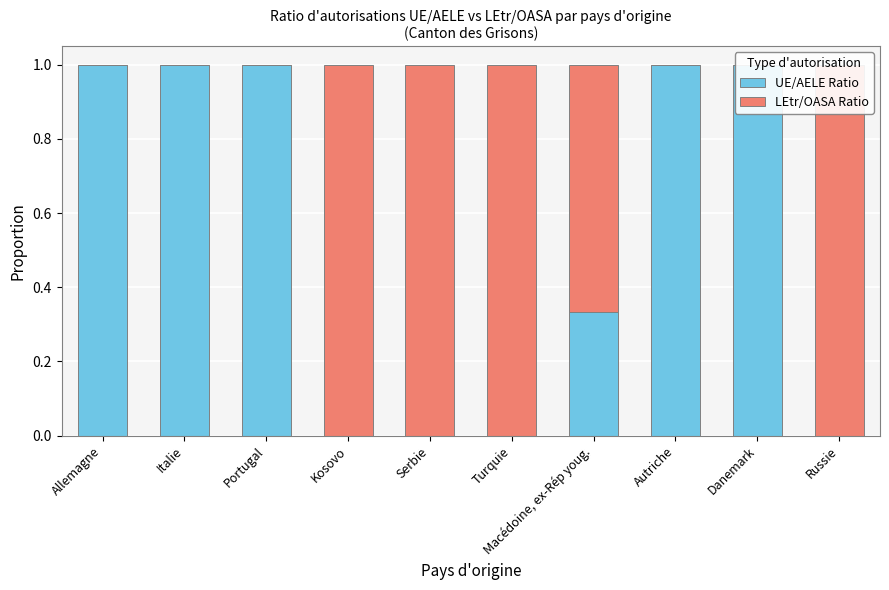

The value of LEtr/OASA Ratio at Russie is 0.2. True or false?

False